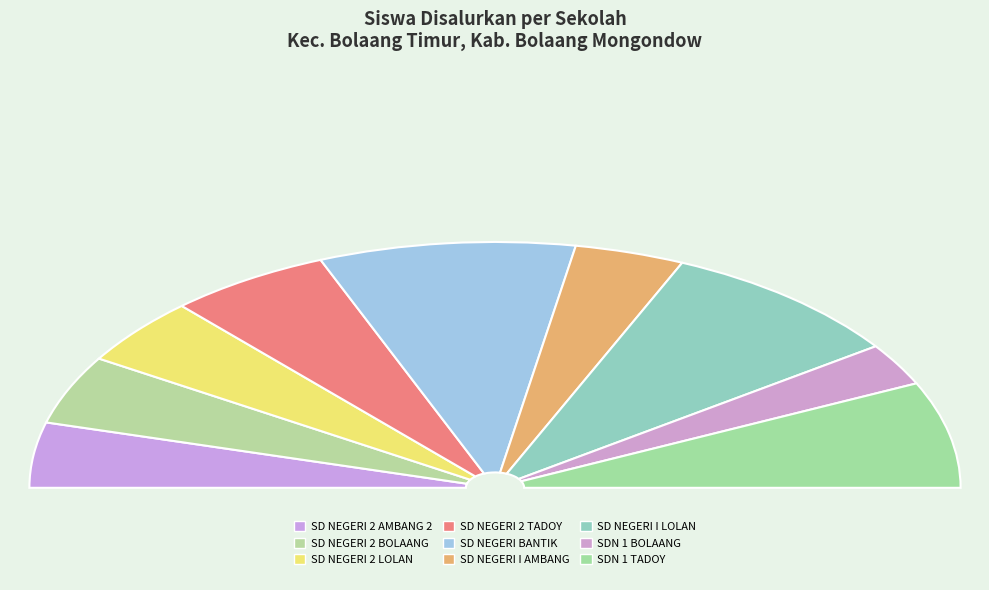

Is SDN 1 TADOY the majority of the pie?

No